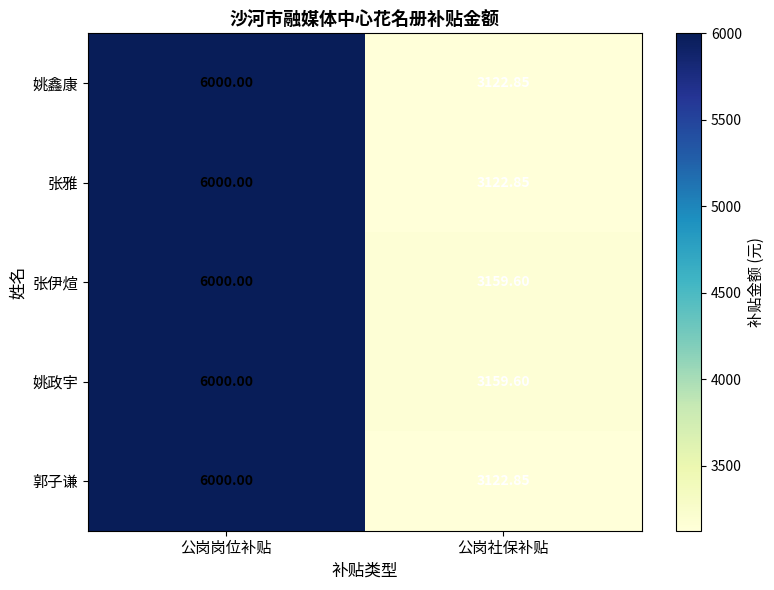

Is the value of 姚政宇 at 公岗岗位补贴 greater than the value of 张雅 at 公岗社保补贴?

Yes